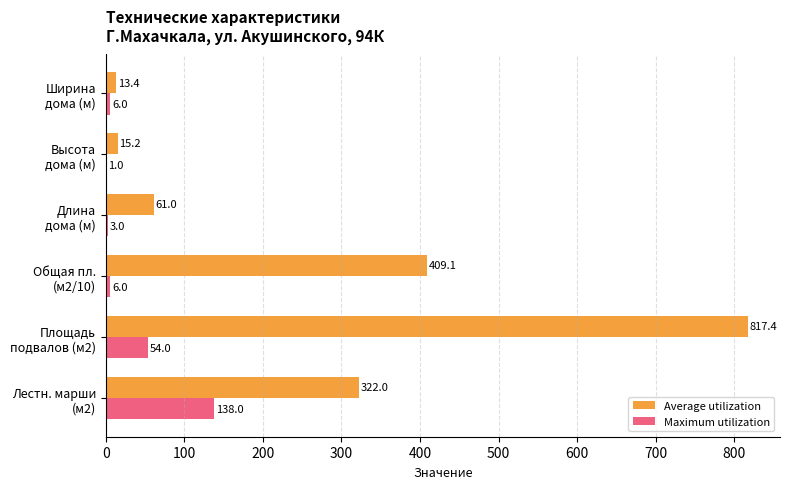

Which series has the largest total across all categories?

Average utilization